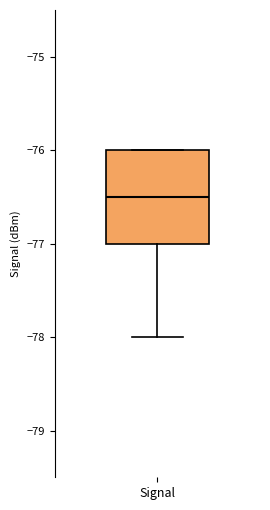

Transcribe this box plot: give where the median line is, the range the box spans, and where the two whiskers end, as read against the y-axis. The values are not printed on the chart, so give them approximately, as read against the axis.

median -76.5, box -77.0 to -76.0, whiskers -78.0 to -76.0